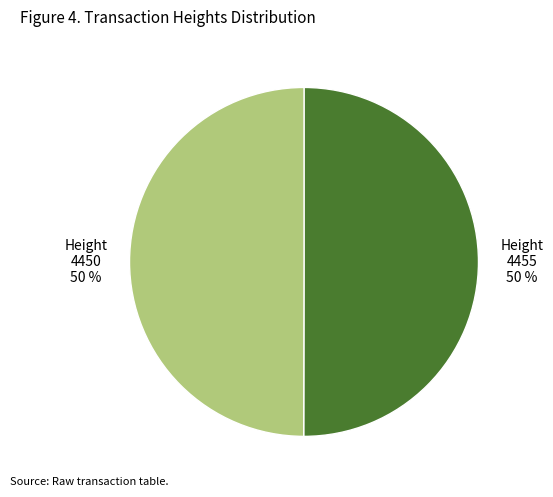

Is the sum of Height 4455 50 % and Height 4450 50 % greater than half?

Yes